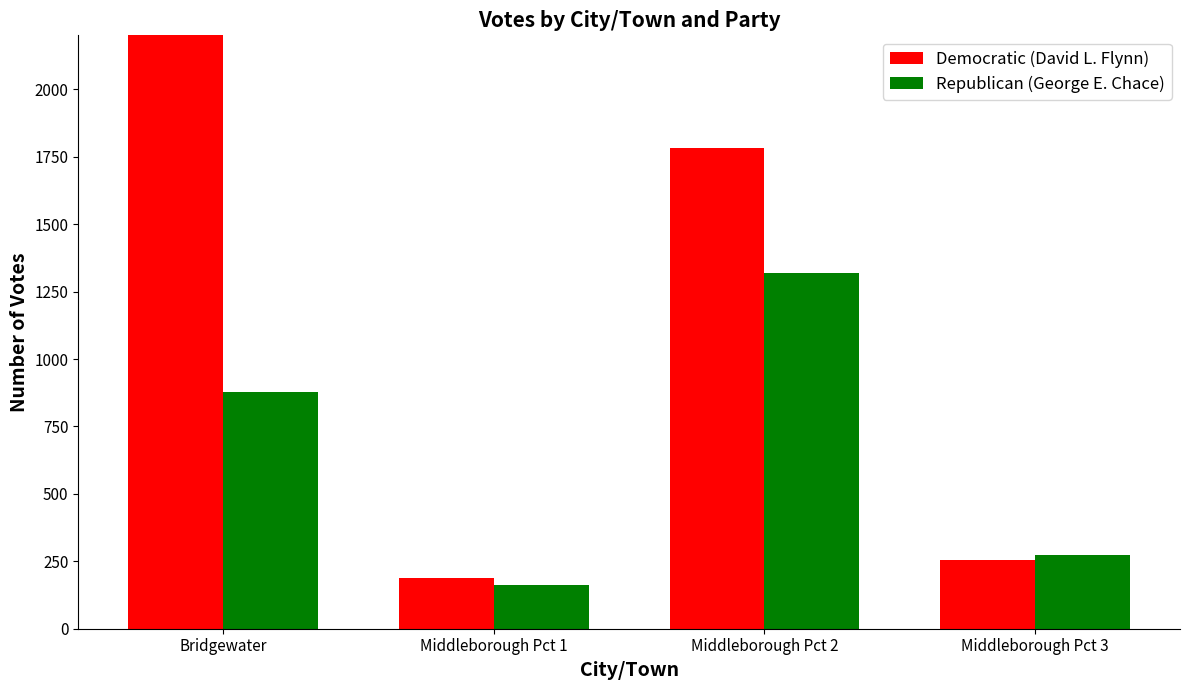

The value of Republican (George E. Chace) at Bridgewater is 481. True or false?

False